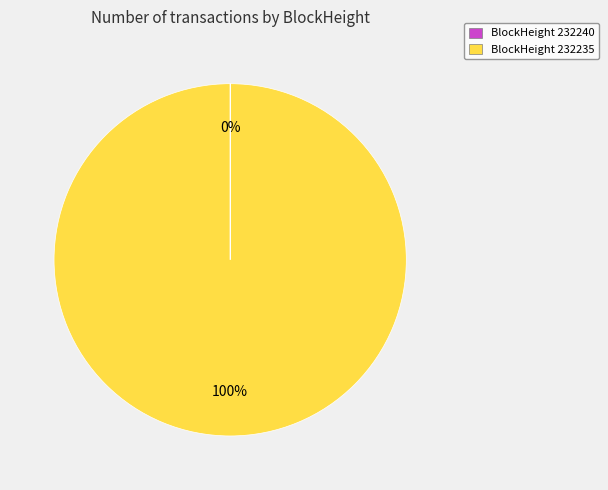

To the nearest percent, what is the difference between the largest and smallest slice percentages?

100%